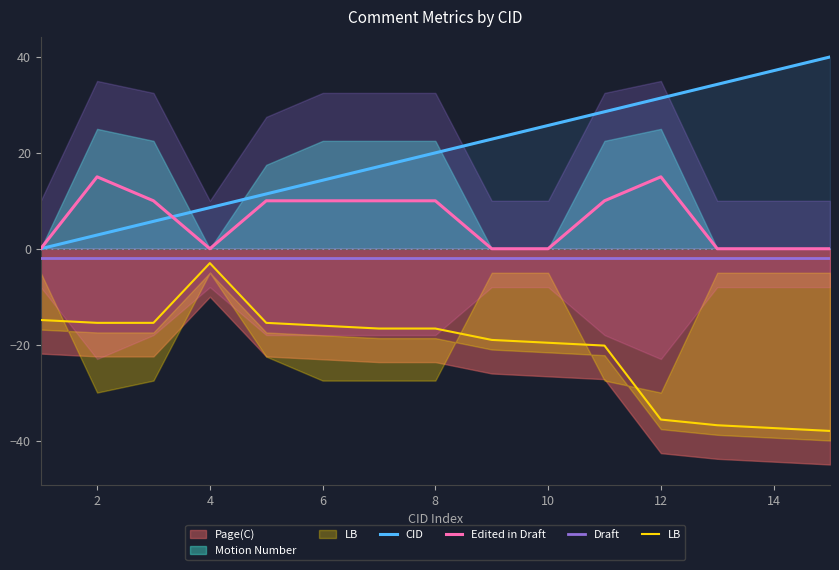

The LB series shows -38.0 at 14. True or false?

True